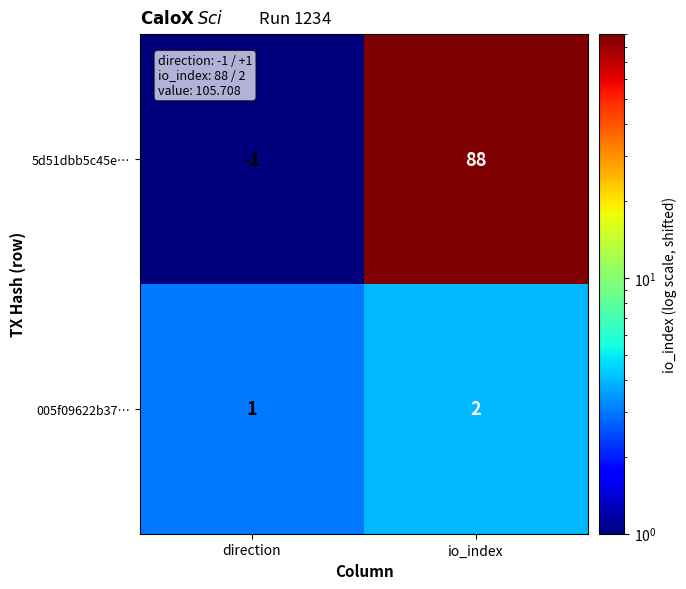

Rank the series by their average value, from highest to lowest.

5d51dbb5c45e…, 005f09622b37…